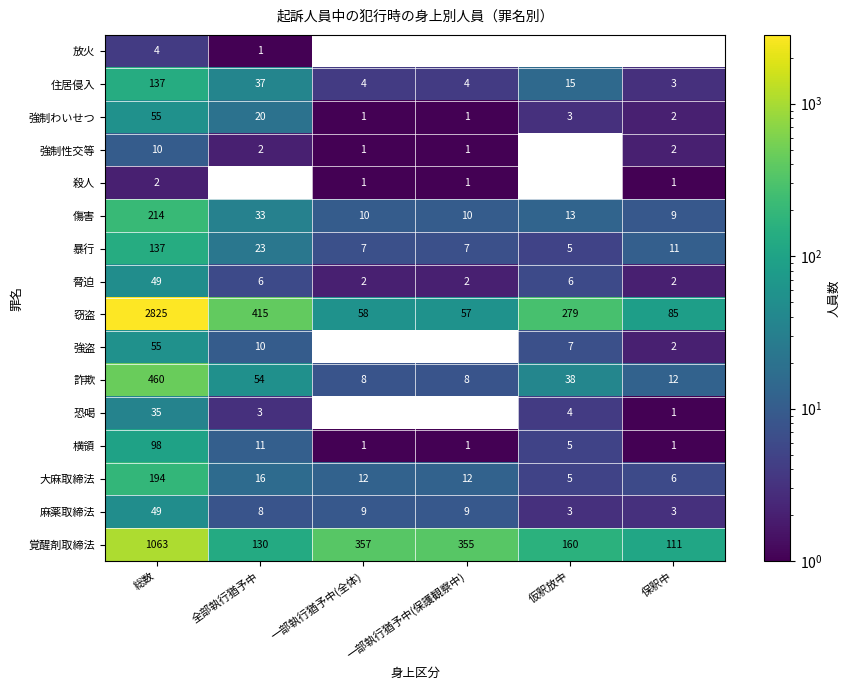

Which category has the highest value across all series?

総数